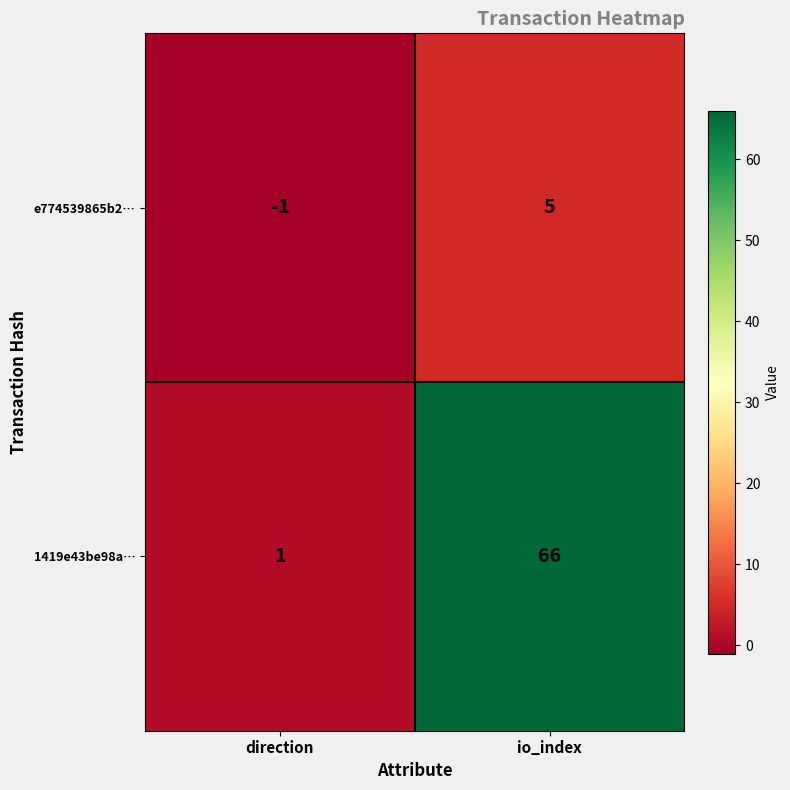

Which series has the largest total across all categories?

1419e43be98a…